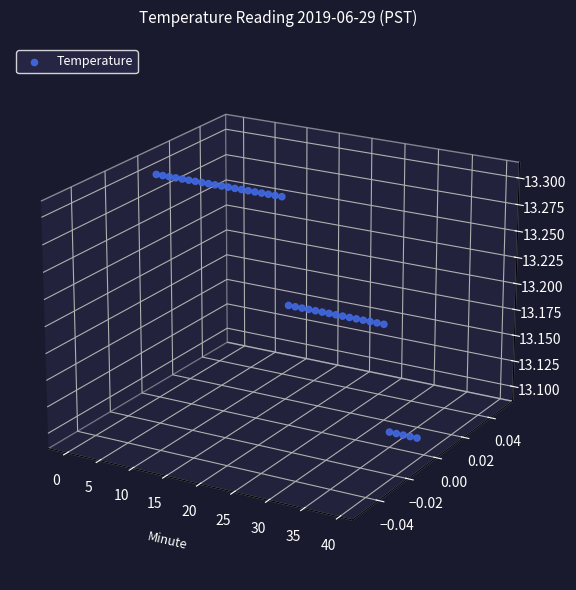

Which has a higher value, 33 or 18?

18